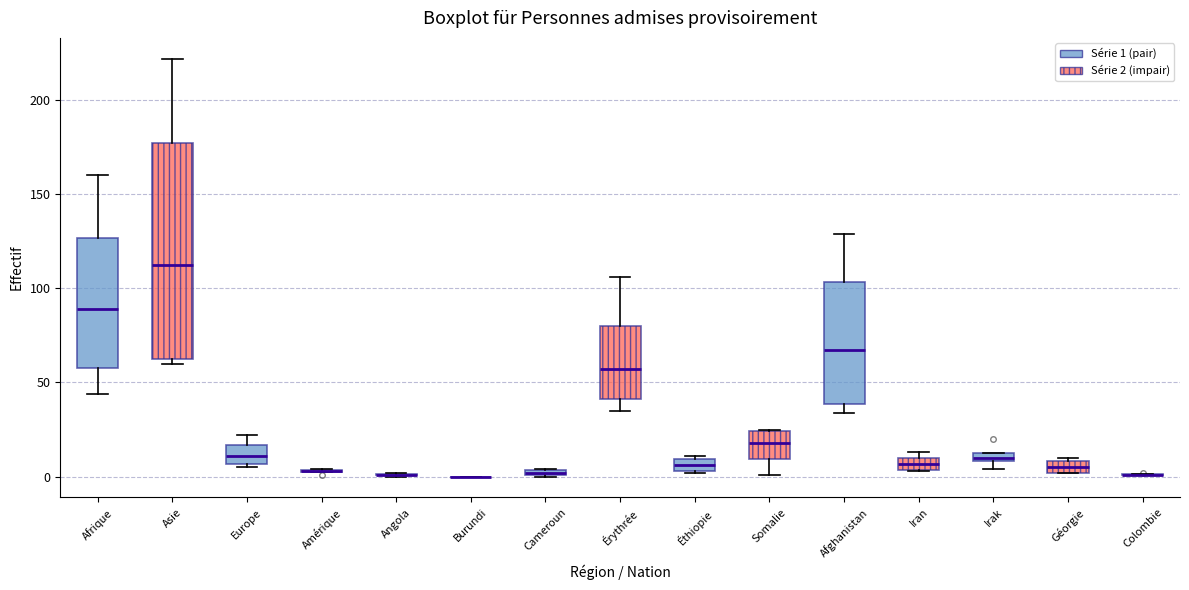

Comparing the boxes themselves (not the whiskers), which one is the tallest?

Asie